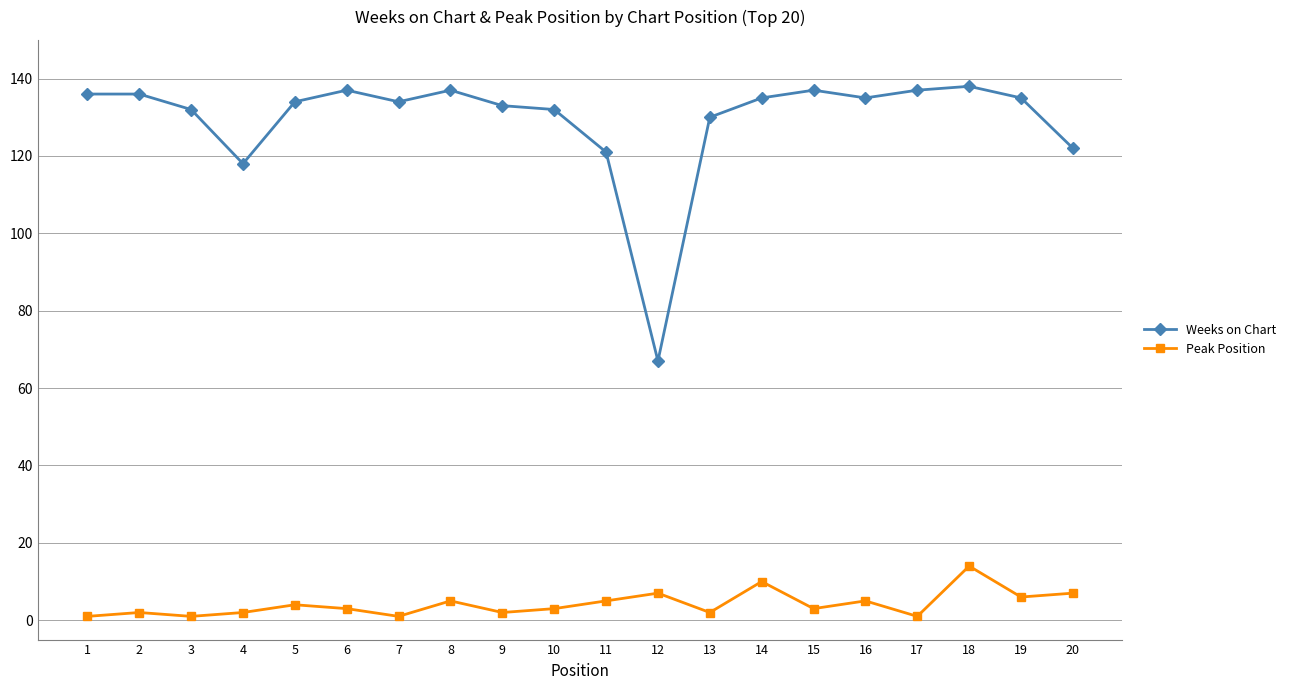

Which series has the largest range (max minus min)?

Weeks on Chart